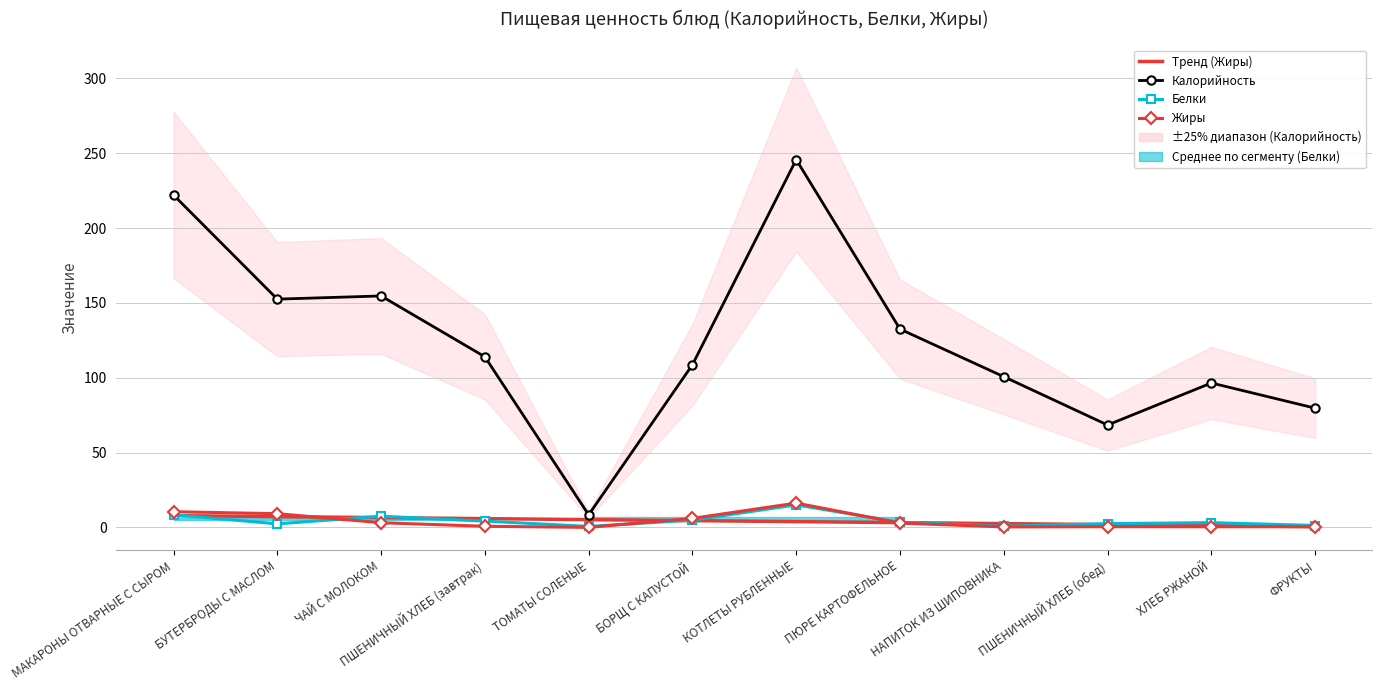

What is the difference between the highest and lowest values at ХЛЕБ РЖАНОЙ?

96.1